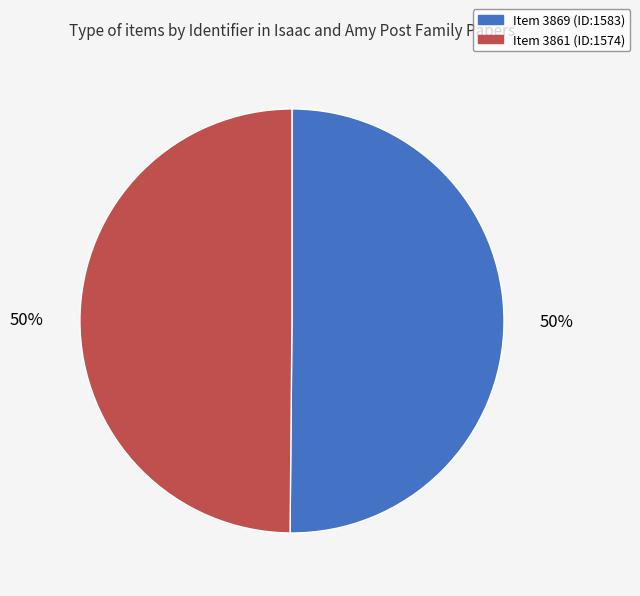

How many segments does this pie chart have?

2